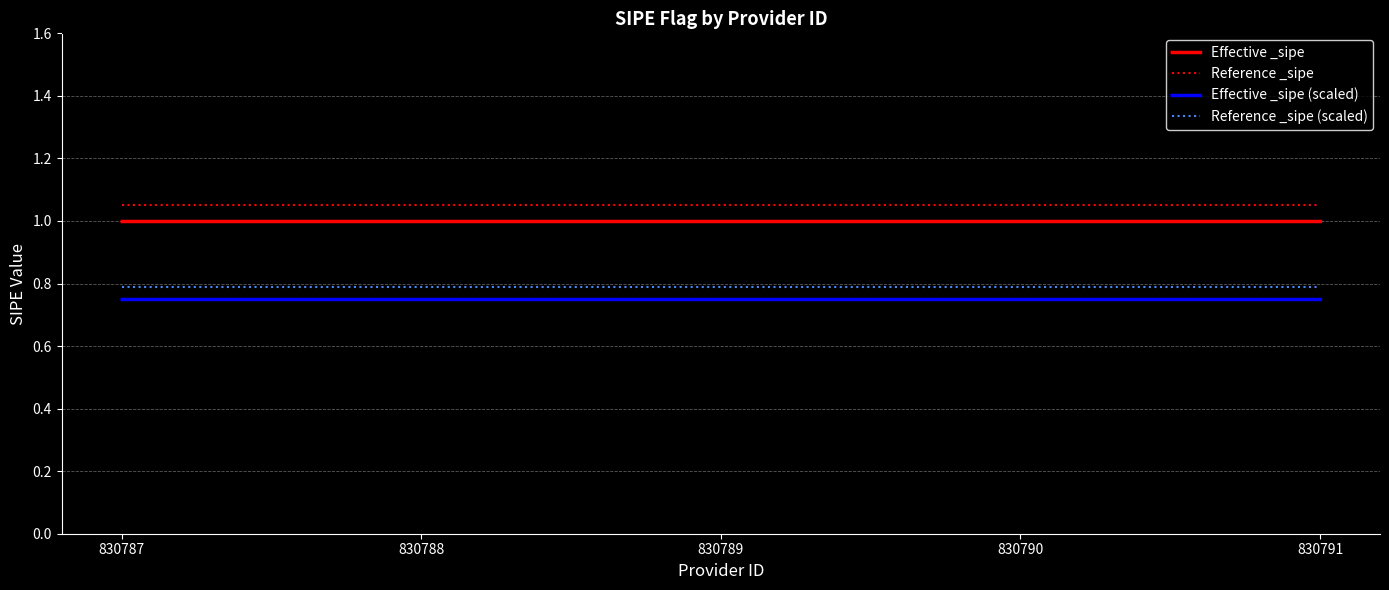

Does the chart have visible grid lines?

Yes